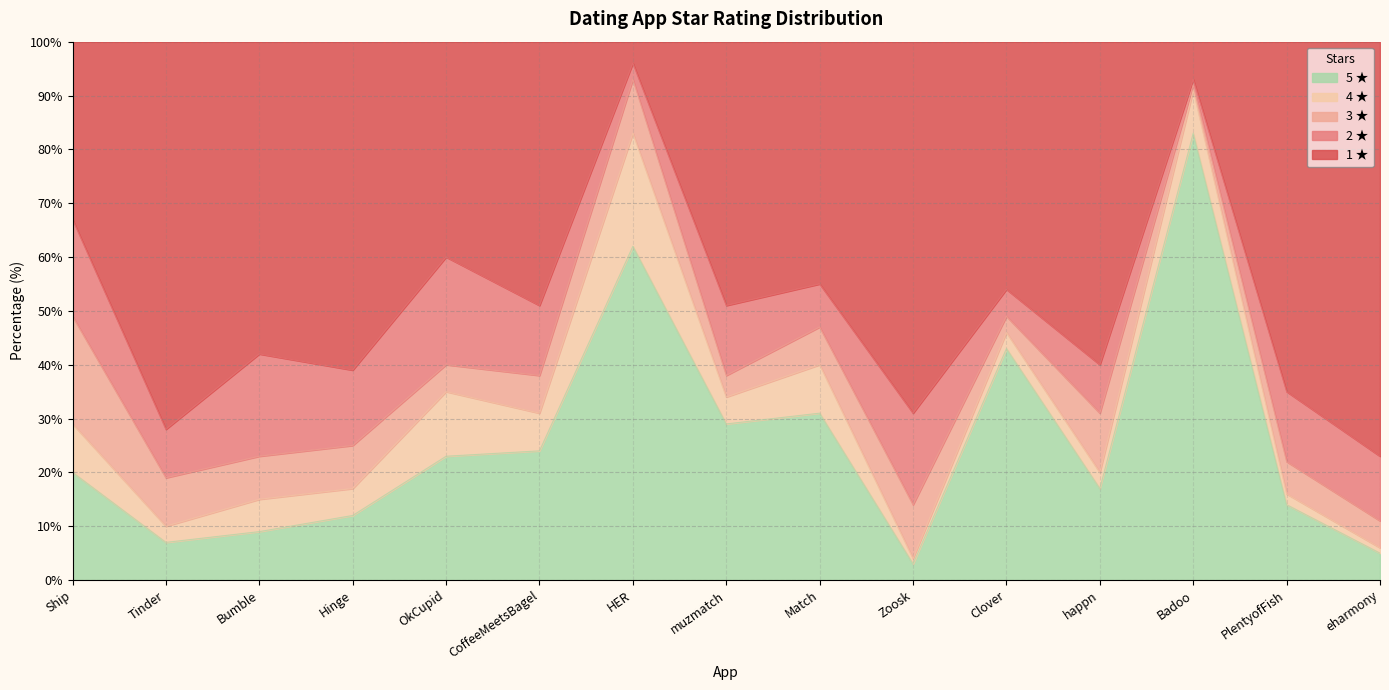

Is it true that 4 ★ equals 33 at HER?

False